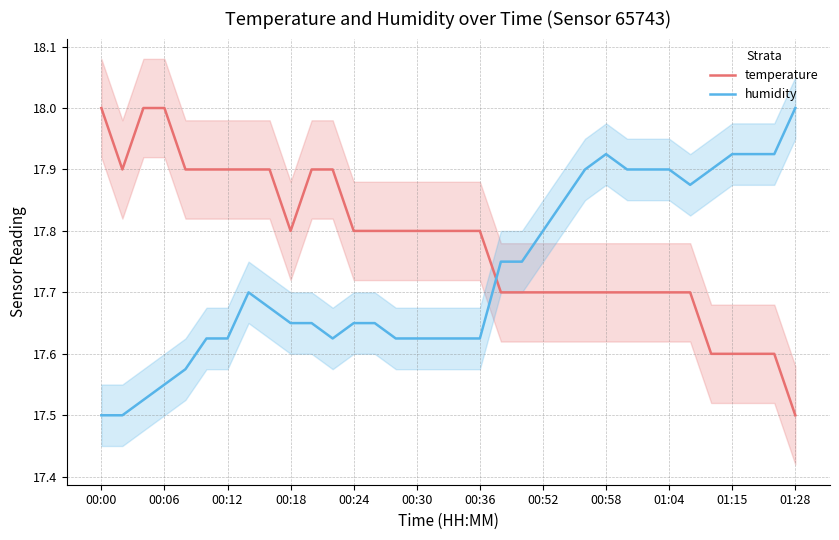

True or false: temperature has a value of 26.9 at 00:24.

False